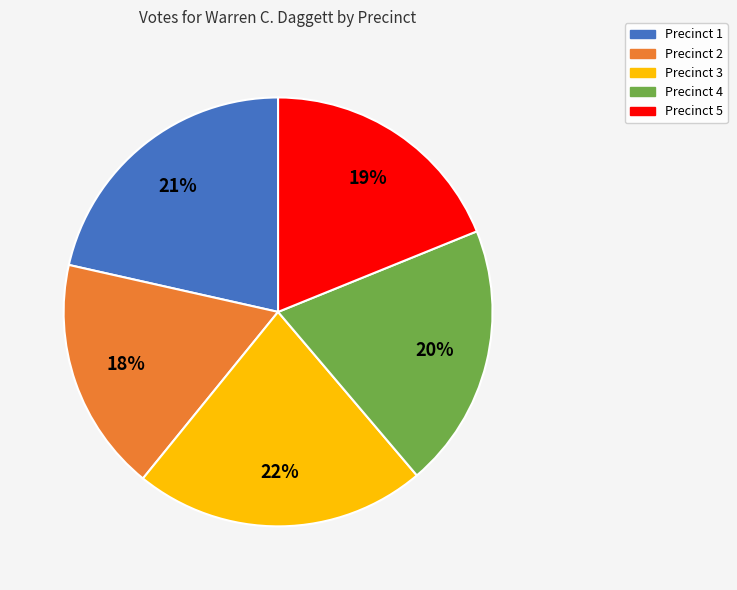

To the nearest percent, what percentage of the pie is Precinct 5?

19%